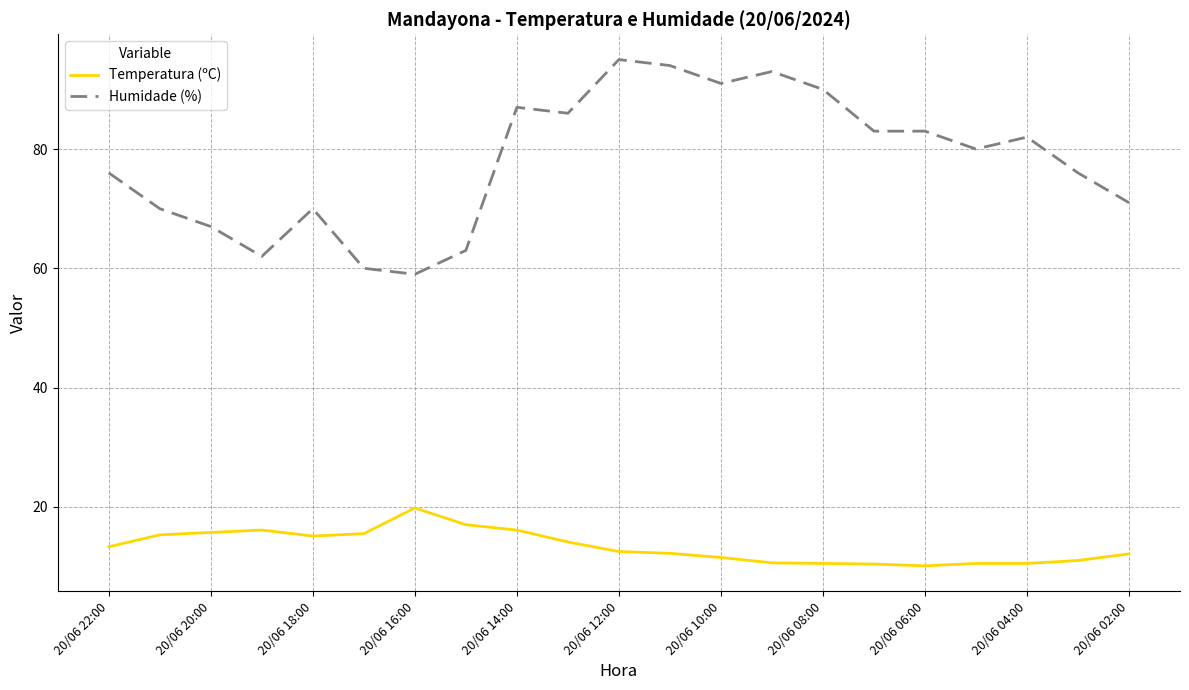

What is the difference between the maximum and minimum values in the Humidade (%) series?

36.0